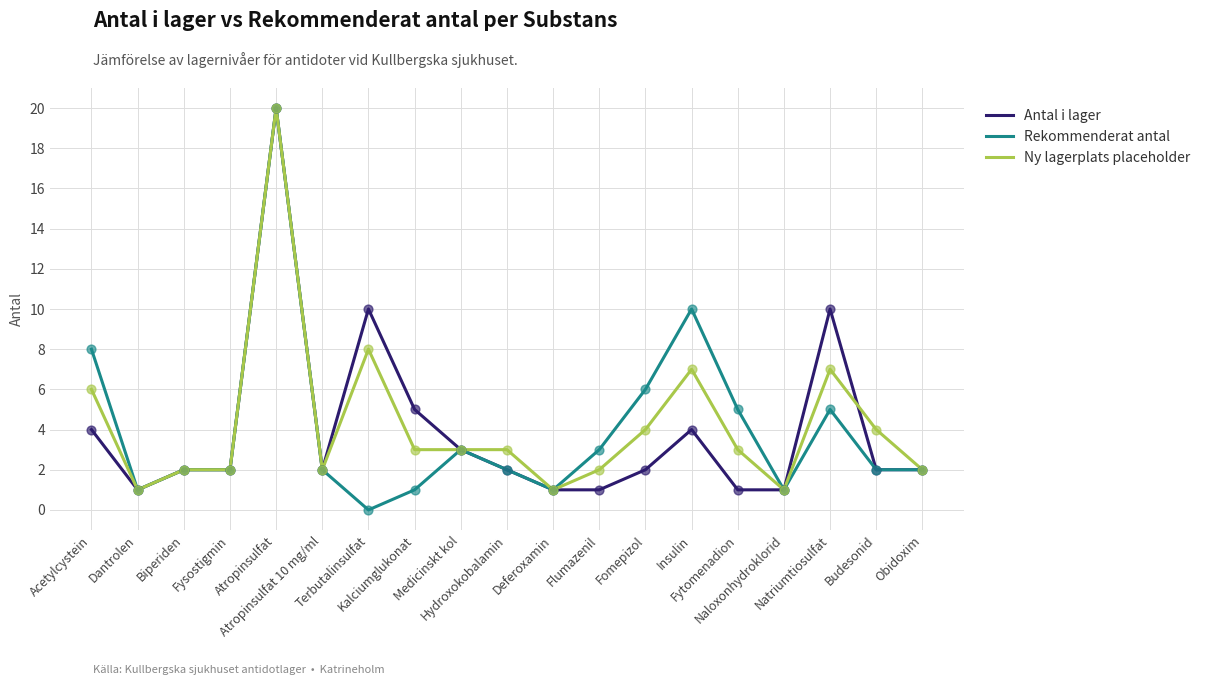

What are all the series names shown in the legend?

Antal i lager, Rekommenderat antal, Ny lagerplats placeholder